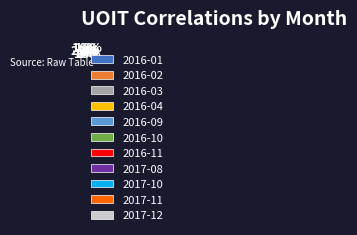

Between 2016-09 and 2016-04, which is larger?

2016-09